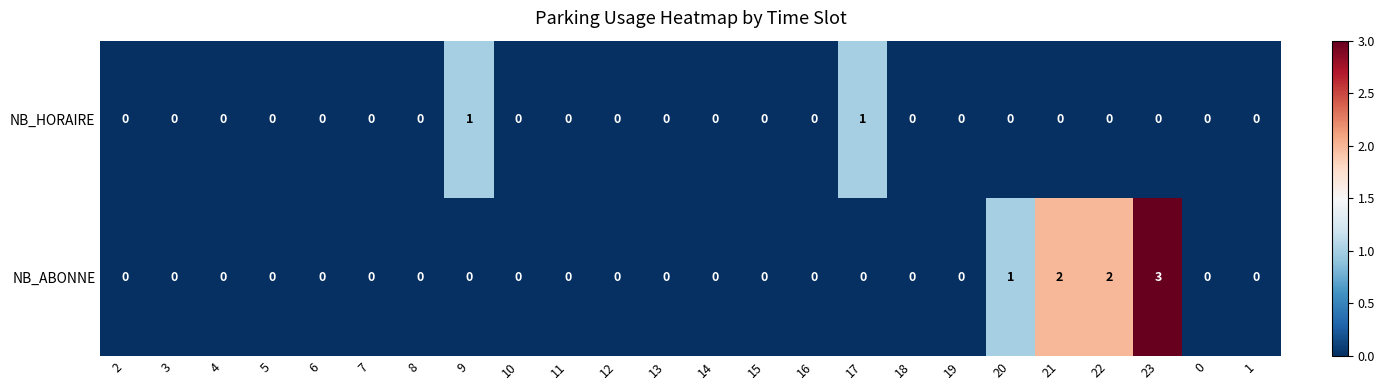

Which category has the highest value in the NB_ABONNE series?

23